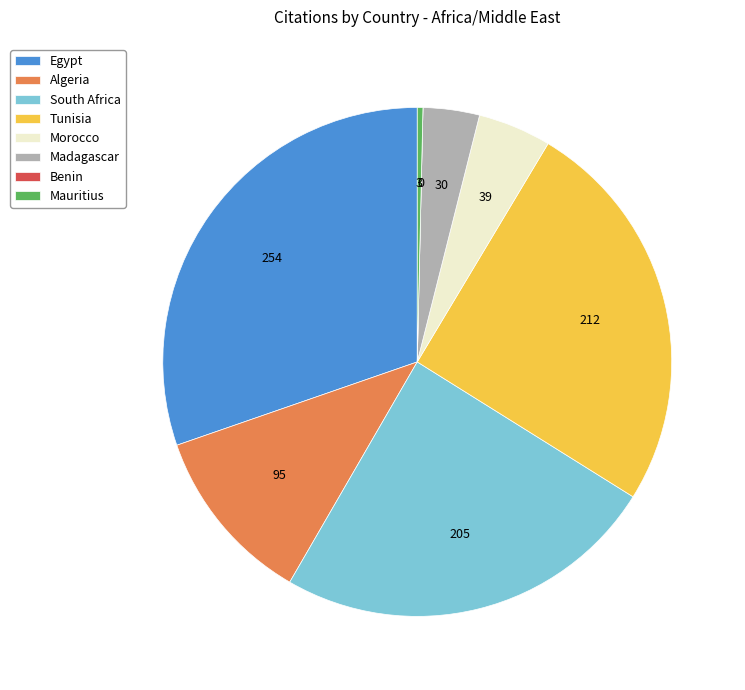

Which slice is the largest?

Egypt